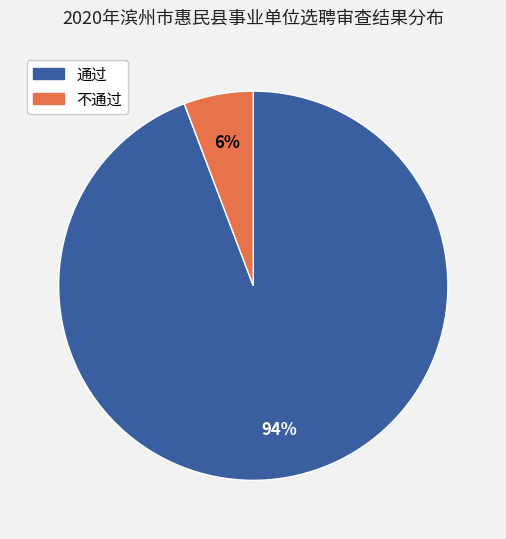

Which slice is the smallest?

不通过